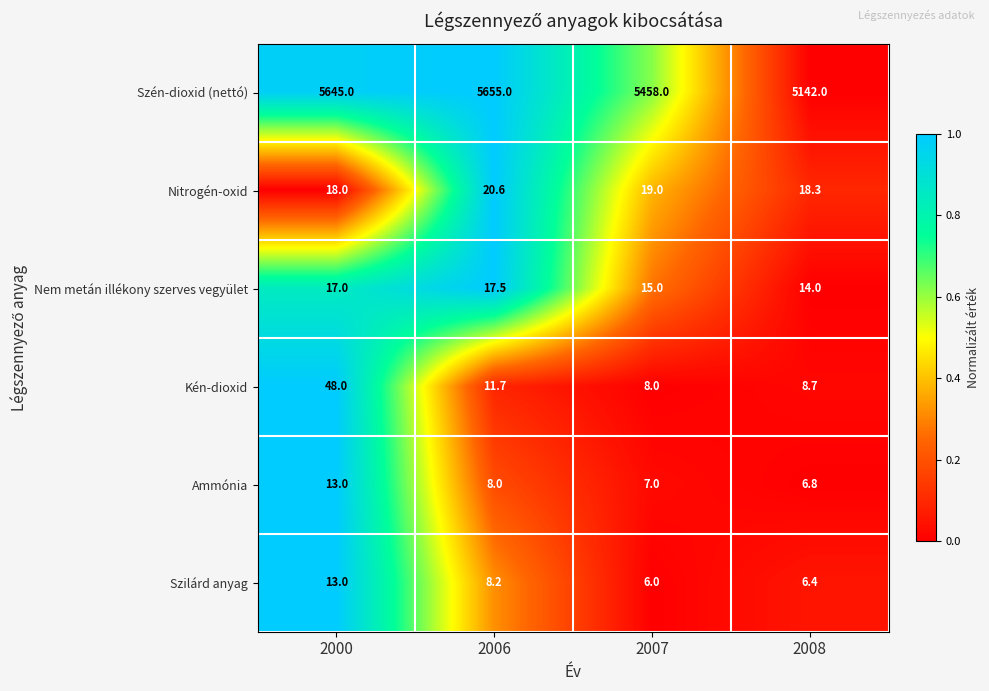

Is the value of Szén-dioxid (nettó) at 2006 greater than the value of Kén-dioxid at 2006?

Yes